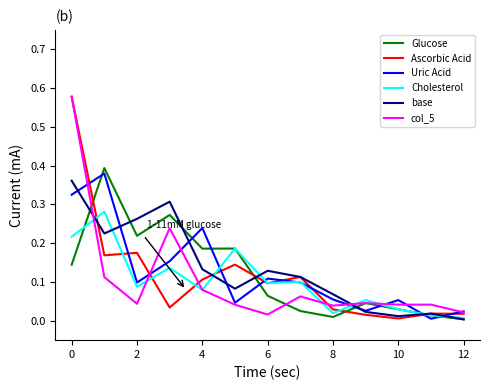

What are all the series names shown in the legend?

Glucose, Ascorbic Acid, Uric Acid, Cholesterol, base, col_5